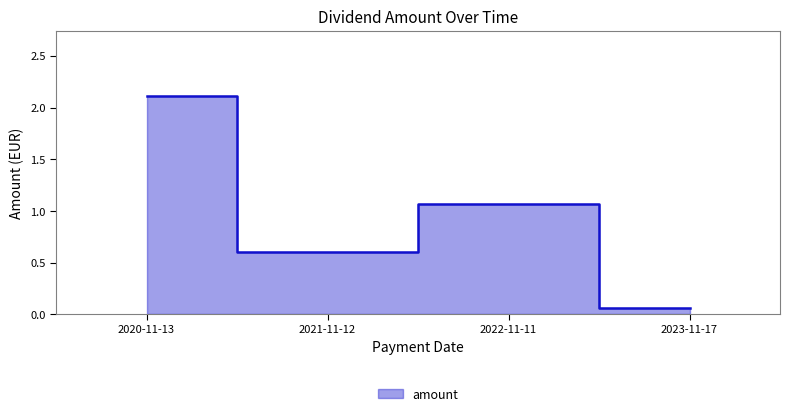

Between 2022-11-11 and 2023-11-17, which is larger?

2022-11-11